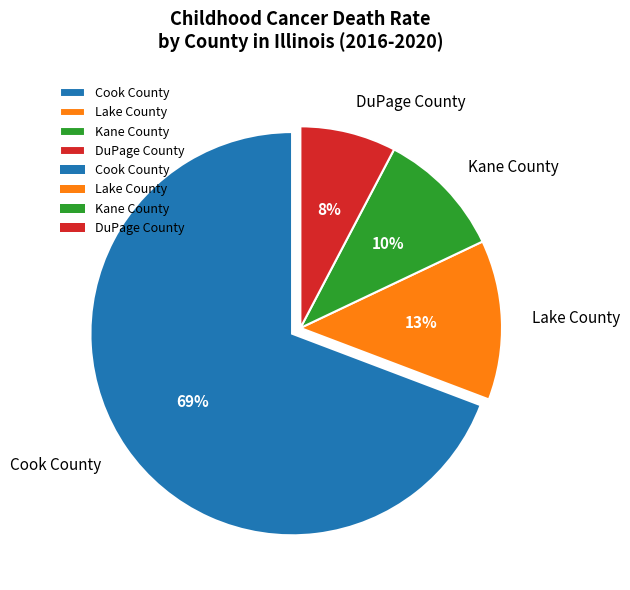

To the nearest percent, what portion does Cook County represent?

69%